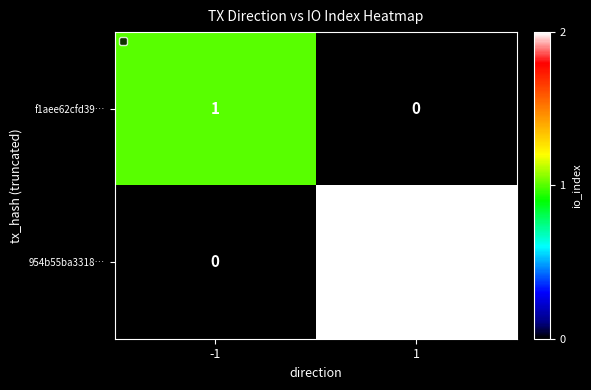

The value of 954b55ba3318… at -1 is 0. True or false?

True